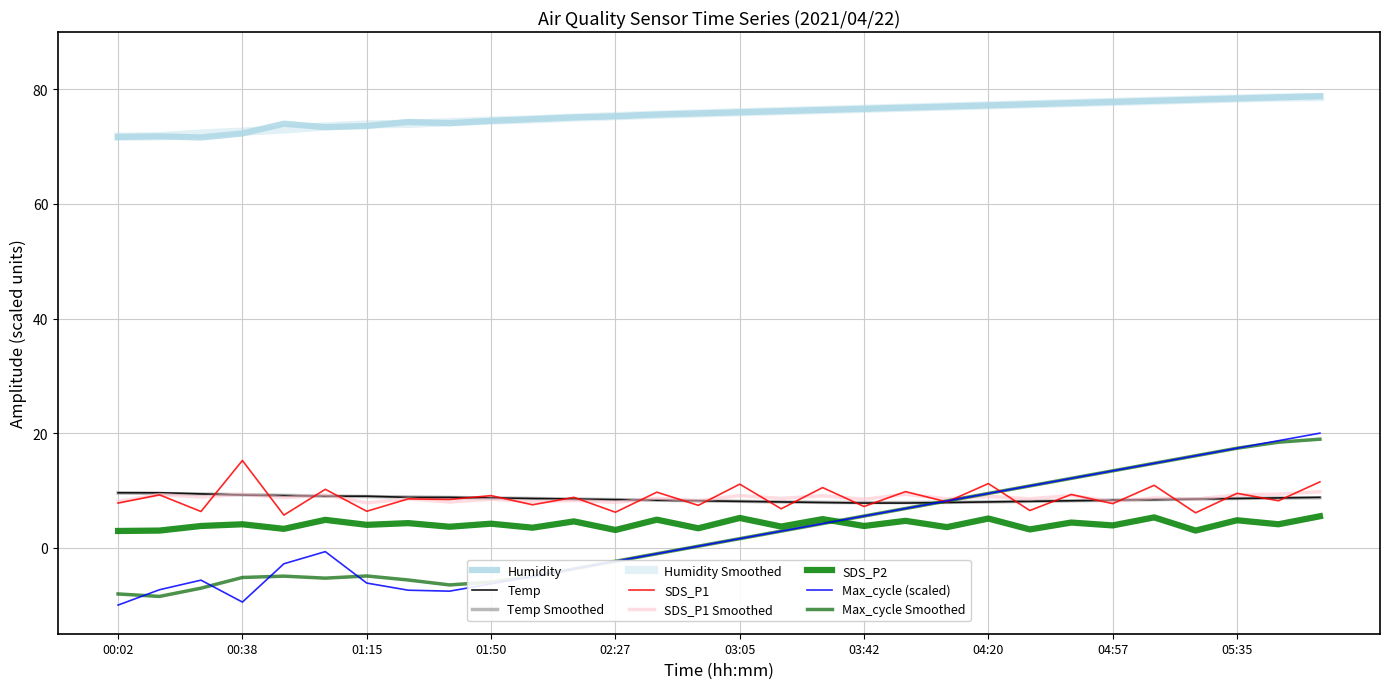

Rank the series by their maximum value, from lowest to highest.

SDS_P2, Temp, SDS_P1, Max_cycle_norm, Humidity